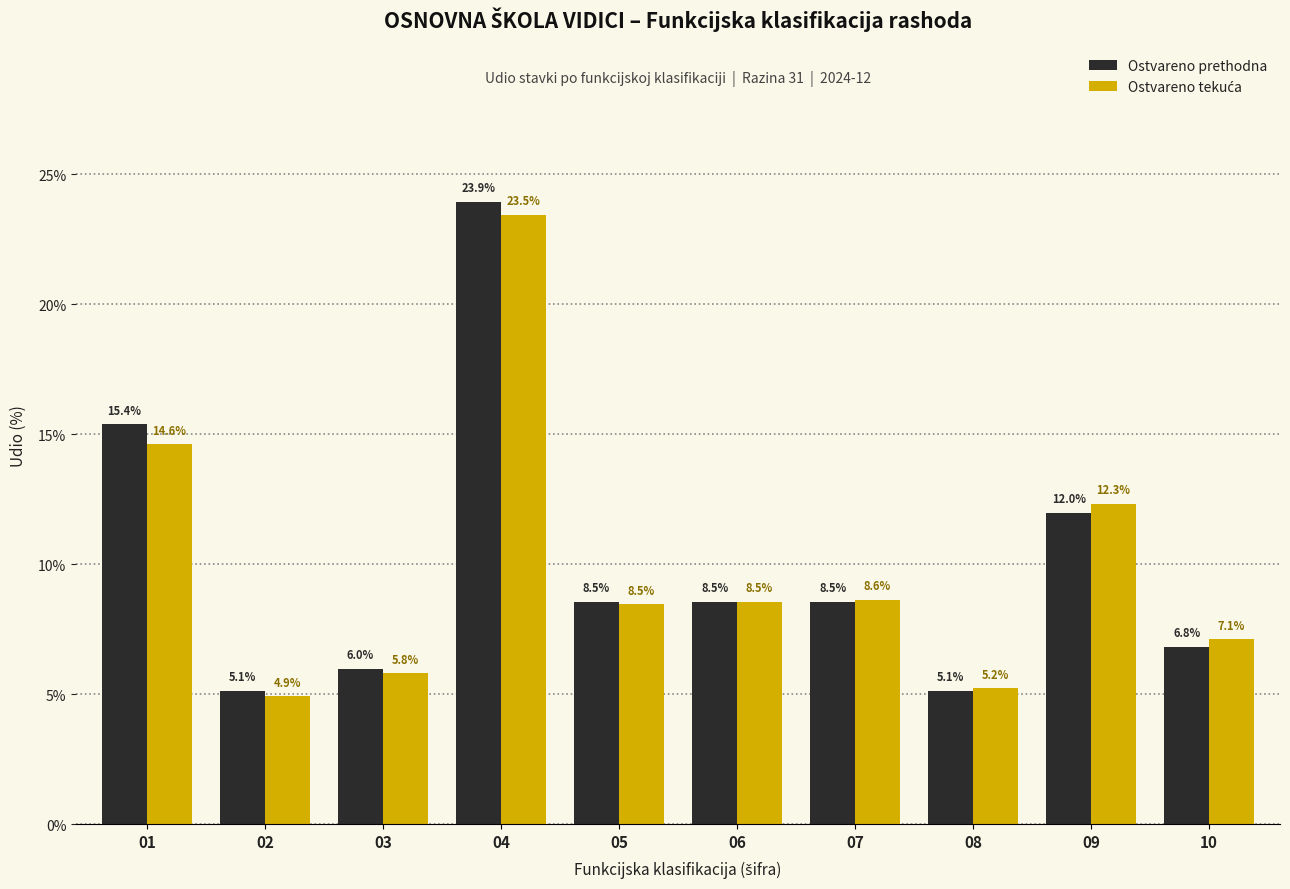

What is the total value across all series at 05?

17.0